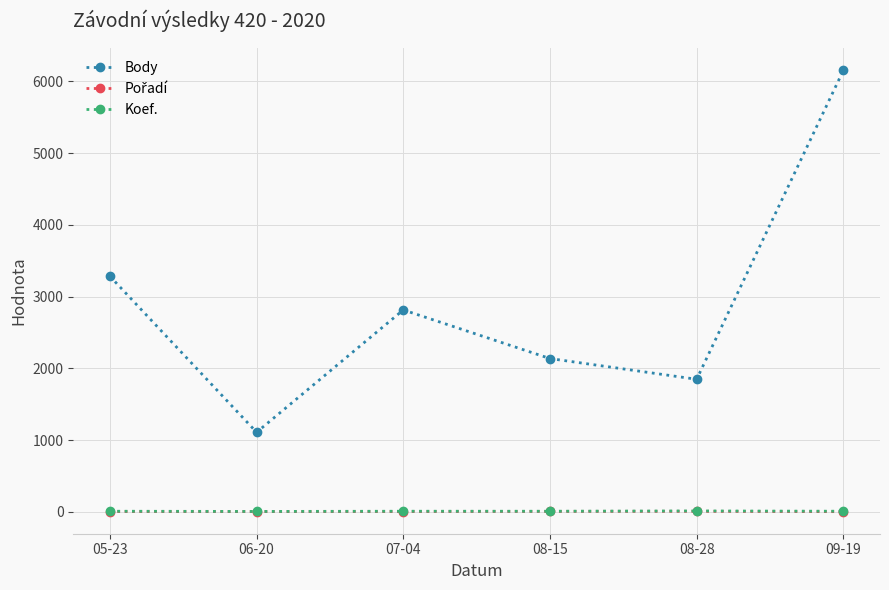

In Body, how many points are higher than both neighbors (excluding endpoints)?

1